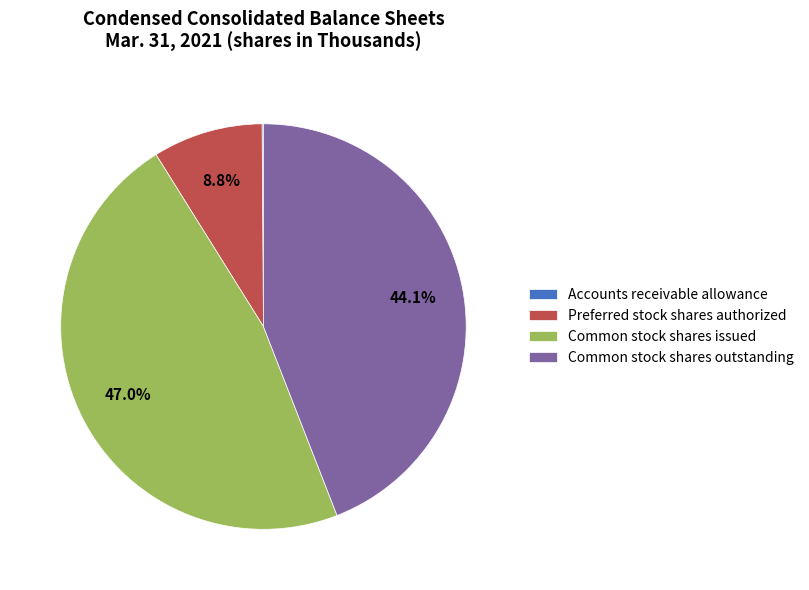

Is there any slice that represents more than half of the pie?

No